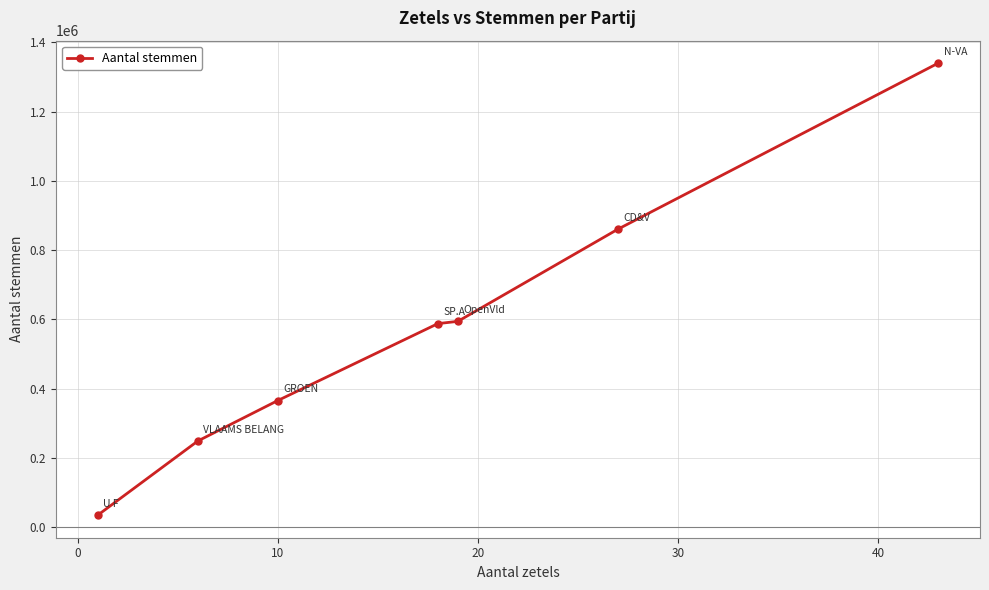

Reading left to right, transcribe all the data shown in this chart.

34741	248840	365779	587901	594464	860685	1339943